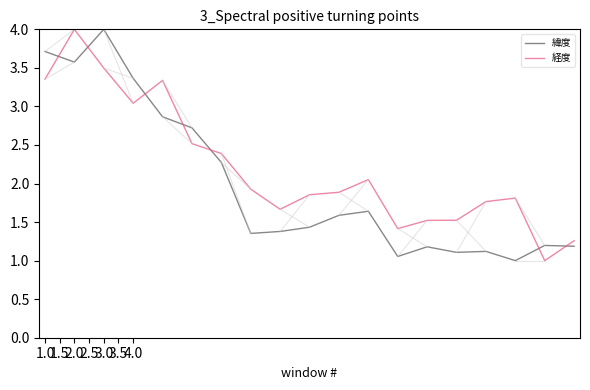

Which series has the largest total across all categories?

経度